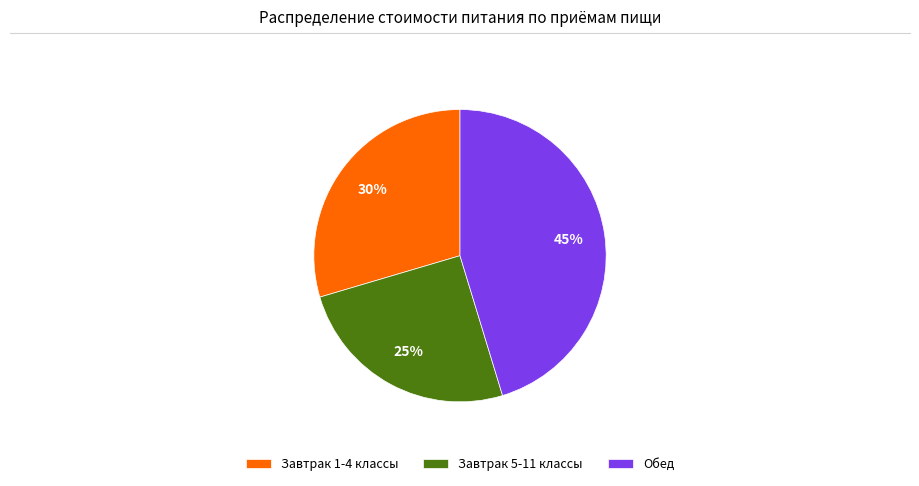

Rank the categories by value from highest to lowest.

Обед, Завтрак 1-4 классы, Завтрак 5-11 классы